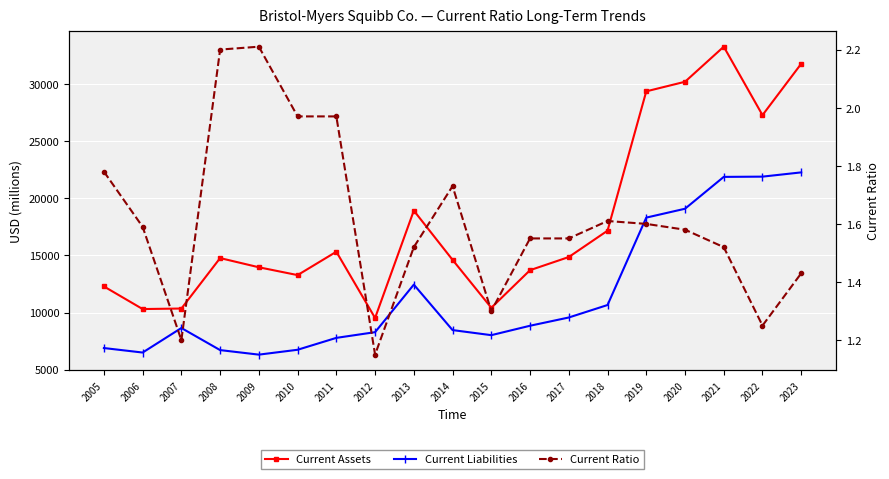

At which category is the sum across all series the highest?

2021